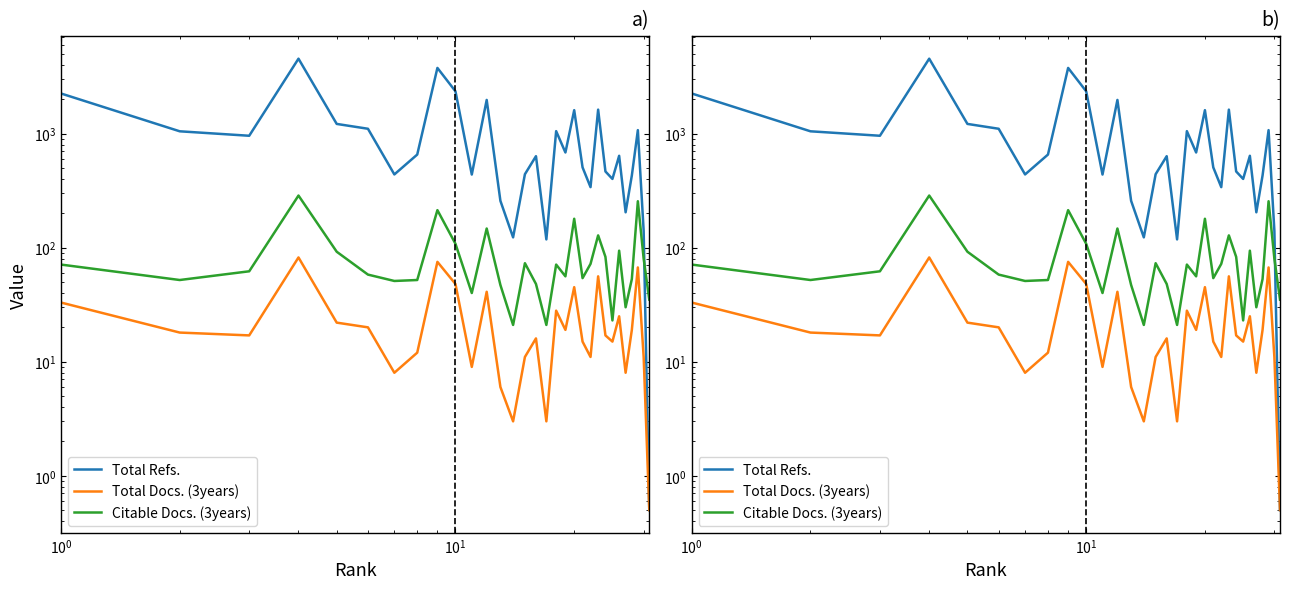

What is the greatest value displayed?

4530.0